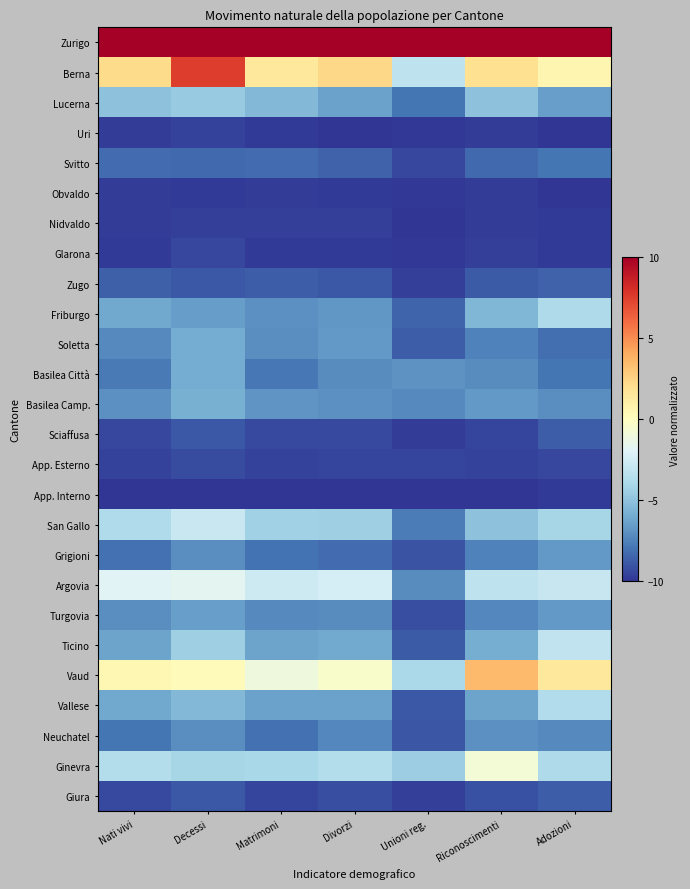

Reading right to left, transcribe all the data shown in this chart.

Zurigo: Adozioni=10.0	Riconoscimenti=10.0	Unioni reg.=10.0	Divorzi=10.0	Matrimoni=10.0	Decessi=10.0	Nati vivi=10.0
Berna: Adozioni=0.6	Riconoscimenti=1.9	Unioni reg.=-3.2	Divorzi=2.3	Matrimoni=1.4	Decessi=7.5	Nati vivi=2.2
Lucerna: Adozioni=-6.5	Riconoscimenti=-5.1	Unioni reg.=-7.9	Divorzi=-6.3	Matrimoni=-5.4	Decessi=-4.7	Nati vivi=-5.0
Uri: Adozioni=-10.0	Riconoscimenti=-9.8	Unioni reg.=-9.9	Divorzi=-9.9	Matrimoni=-9.8	Decessi=-9.5	Nati vivi=-9.7
Svitto: Adozioni=-8.0	Riconoscimenti=-8.3	Unioni reg.=-9.4	Divorzi=-8.6	Matrimoni=-8.2	Decessi=-8.3	Nati vivi=-8.3
Obvaldo: Adozioni=-10.0	Riconoscimenti=-9.8	Unioni reg.=-9.9	Divorzi=-9.8	Matrimoni=-9.7	Decessi=-9.8	Nati vivi=-9.8
Nidvaldo: Adozioni=-9.8	Riconoscimenti=-9.7	Unioni reg.=-10.0	Divorzi=-9.7	Matrimoni=-9.7	Decessi=-9.6	Nati vivi=-9.7
Glarona: Adozioni=-9.8	Riconoscimenti=-9.7	Unioni reg.=-9.9	Divorzi=-9.8	Matrimoni=-9.8	Decessi=-9.4	Nati vivi=-9.8
Zugo: Adozioni=-8.5	Riconoscimenti=-8.8	Unioni reg.=-9.7	Divorzi=-8.9	Matrimoni=-8.7	Decessi=-8.8	Nati vivi=-8.7
Friburgo: Adozioni=-3.9	Riconoscimenti=-5.5	Unioni reg.=-8.5	Divorzi=-6.8	Matrimoni=-7.0	Decessi=-6.5	Nati vivi=-6.1
Soletta: Adozioni=-8.1	Riconoscimenti=-7.5	Unioni reg.=-8.7	Divorzi=-6.7	Matrimoni=-7.0	Decessi=-6.0	Nati vivi=-7.2
Basilea Città: Adozioni=-8.0	Riconoscimenti=-7.2	Unioni reg.=-6.9	Divorzi=-7.2	Matrimoni=-7.8	Decessi=-6.0	Nati vivi=-7.8
Basilea Camp.: Adozioni=-7.0	Riconoscimenti=-6.7	Unioni reg.=-7.3	Divorzi=-7.0	Matrimoni=-6.8	Decessi=-5.8	Nati vivi=-7.0
Sciaffusa: Adozioni=-8.7	Riconoscimenti=-9.5	Unioni reg.=-9.7	Divorzi=-9.4	Matrimoni=-9.3	Decessi=-8.8	Nati vivi=-9.4
App. Esterno: Adozioni=-9.4	Riconoscimenti=-9.5	Unioni reg.=-9.5	Divorzi=-9.5	Matrimoni=-9.6	Decessi=-9.3	Nati vivi=-9.5
App. Interno: Adozioni=-9.8	Riconoscimenti=-10.0	Unioni reg.=-10.0	Divorzi=-10.0	Matrimoni=-10.0	Decessi=-10.0	Nati vivi=-10.0
San Gallo: Adozioni=-4.1	Riconoscimenti=-5.0	Unioni reg.=-7.7	Divorzi=-4.4	Matrimoni=-4.3	Decessi=-2.8	Nati vivi=-3.8
Grigioni: Adozioni=-6.7	Riconoscimenti=-7.5	Unioni reg.=-9.1	Divorzi=-8.2	Matrimoni=-8.0	Decessi=-7.1	Nati vivi=-8.1
Argovia: Adozioni=-3.0	Riconoscimenti=-3.2	Unioni reg.=-7.2	Divorzi=-2.4	Matrimoni=-2.7	Decessi=-1.7	Nati vivi=-1.9
Turgovia: Adozioni=-6.7	Riconoscimenti=-7.3	Unioni reg.=-9.1	Divorzi=-7.1	Matrimoni=-7.2	Decessi=-6.5	Nati vivi=-7.0
Ticino: Adozioni=-3.1	Riconoscimenti=-5.9	Unioni reg.=-8.8	Divorzi=-6.1	Matrimoni=-6.3	Decessi=-4.4	Nati vivi=-6.3
Vaud: Adozioni=1.5	Riconoscimenti=3.4	Unioni reg.=-3.9	Divorzi=-0.4	Matrimoni=-1.1	Decessi=0.2	Nati vivi=0.5
Vallese: Adozioni=-3.7	Riconoscimenti=-6.3	Unioni reg.=-8.9	Divorzi=-6.4	Matrimoni=-6.4	Decessi=-5.4	Nati vivi=-6.1
Neuchatel: Adozioni=-7.2	Riconoscimenti=-7.0	Unioni reg.=-9.0	Divorzi=-7.3	Matrimoni=-8.1	Decessi=-7.1	Nati vivi=-7.9
Ginevra: Adozioni=-3.9	Riconoscimenti=-0.8	Unioni reg.=-4.5	Divorzi=-3.7	Matrimoni=-4.0	Decessi=-4.1	Nati vivi=-3.6
Giura: Adozioni=-8.7	Riconoscimenti=-9.1	Unioni reg.=-9.7	Divorzi=-9.2	Matrimoni=-9.5	Decessi=-8.9	Nati vivi=-9.3